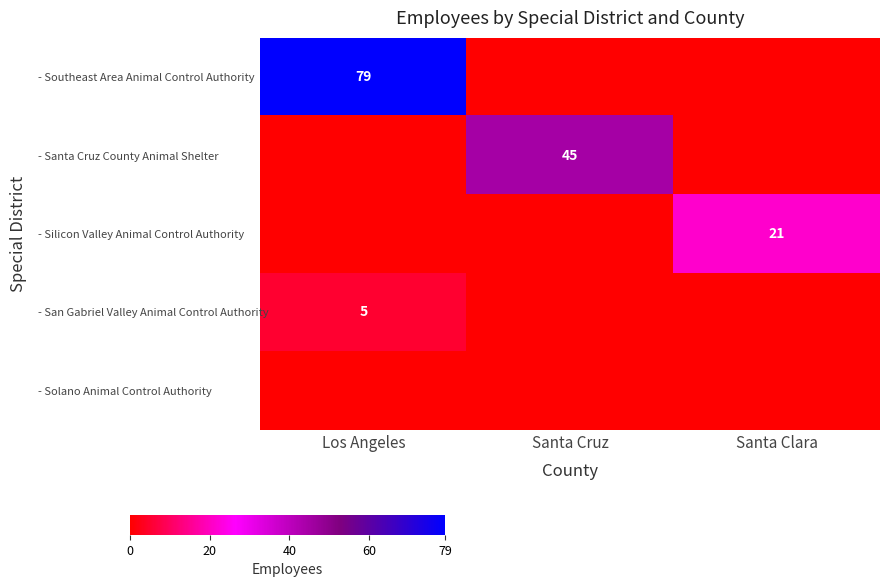

What is the total value across all series at Santa Cruz?

45